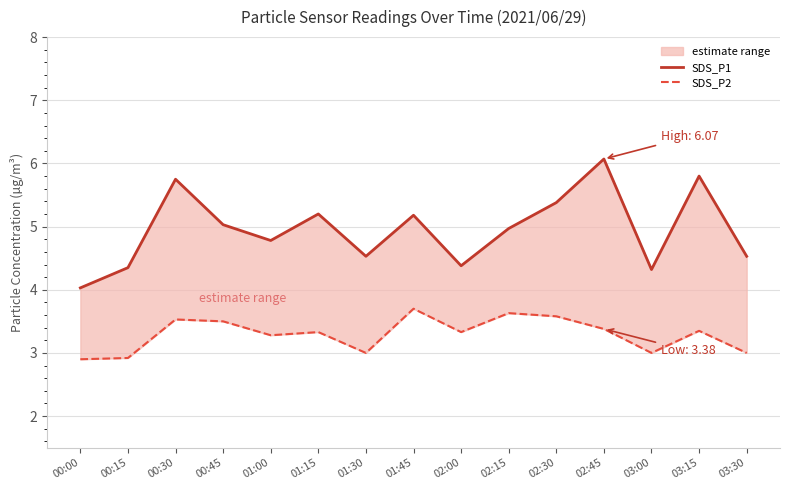

At which label is SDS_P2 closest to 3?

01:30